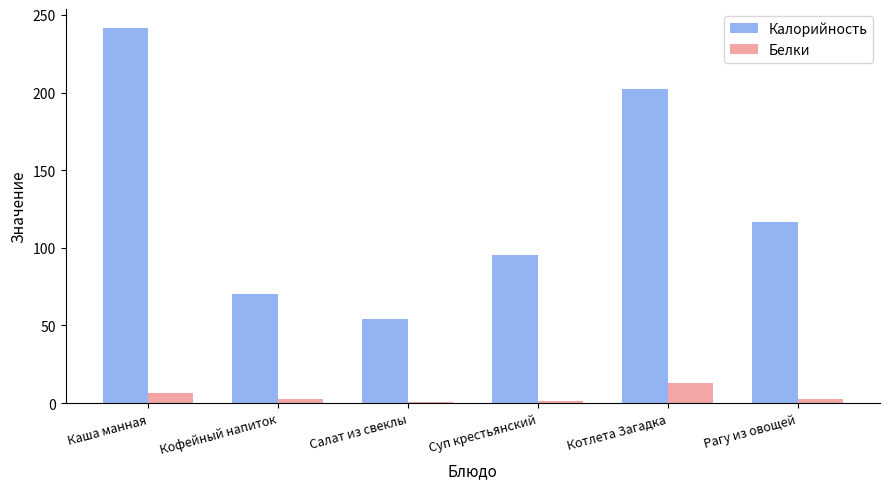

Is the value of Белки at Кофейный напиток greater than the value of Калорийность at Кофейный напиток?

No